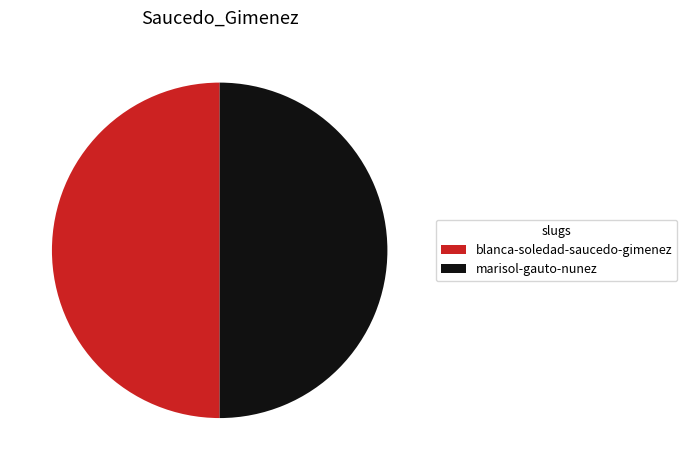

Count the number of slices in the pie.

2